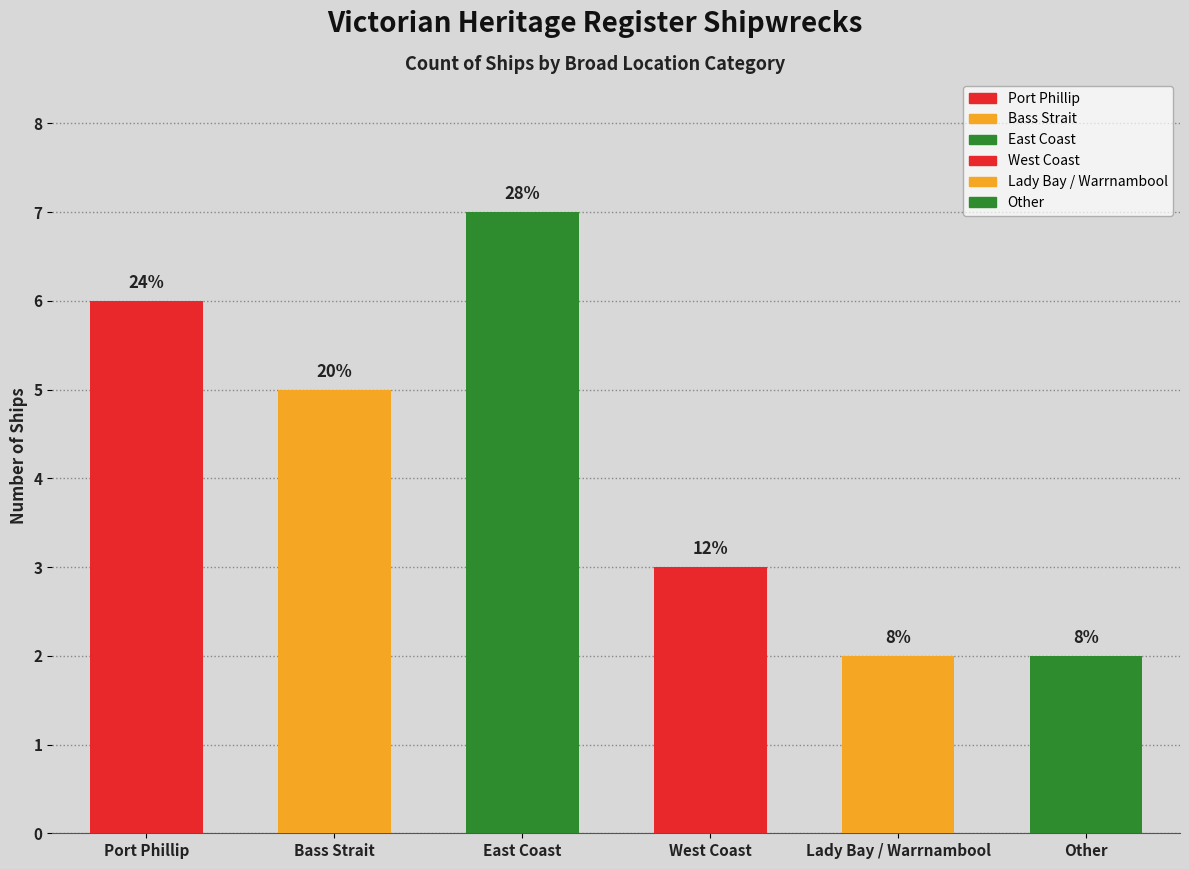

What is the ratio of the value at Lady Bay / Warrnambool to the value at Port Phillip?

0.3